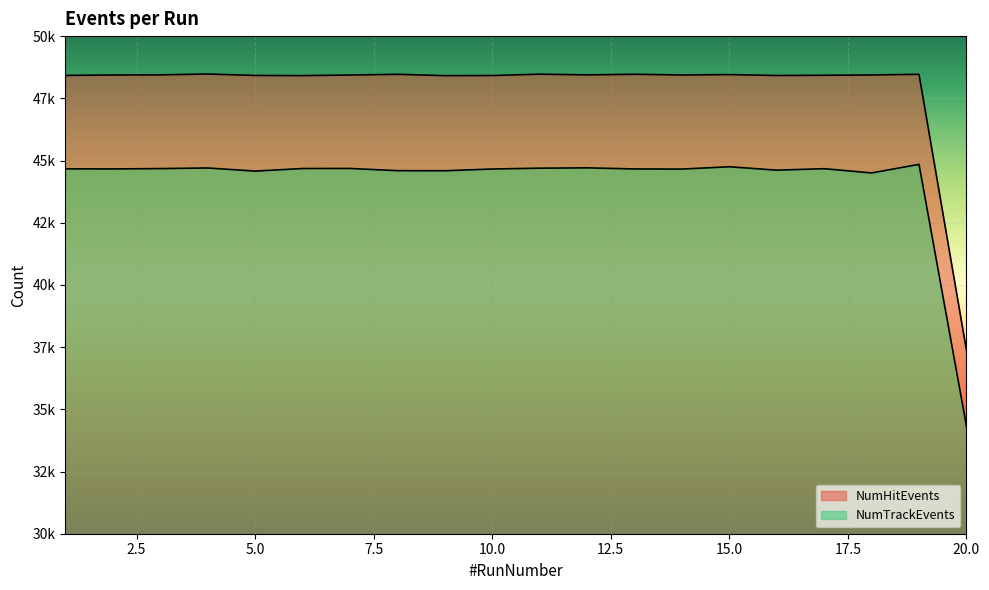

How many data points in NumHitEvents are less than 48438?

10